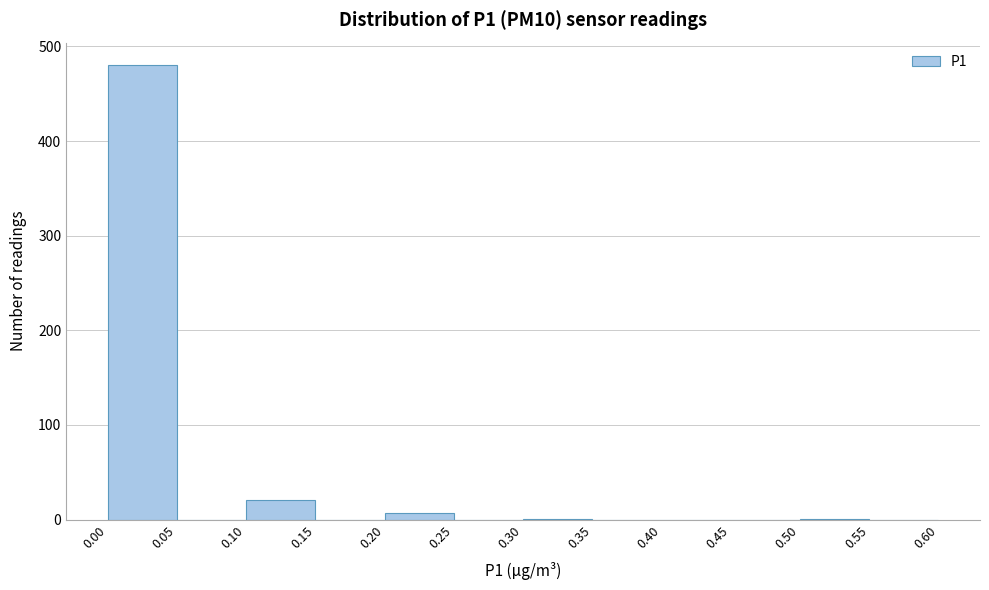

How tall is the bar that spans 0.10 to 0.15 on the x-axis? The values are not printed on the chart, so give them approximately, as read against the axis.

20